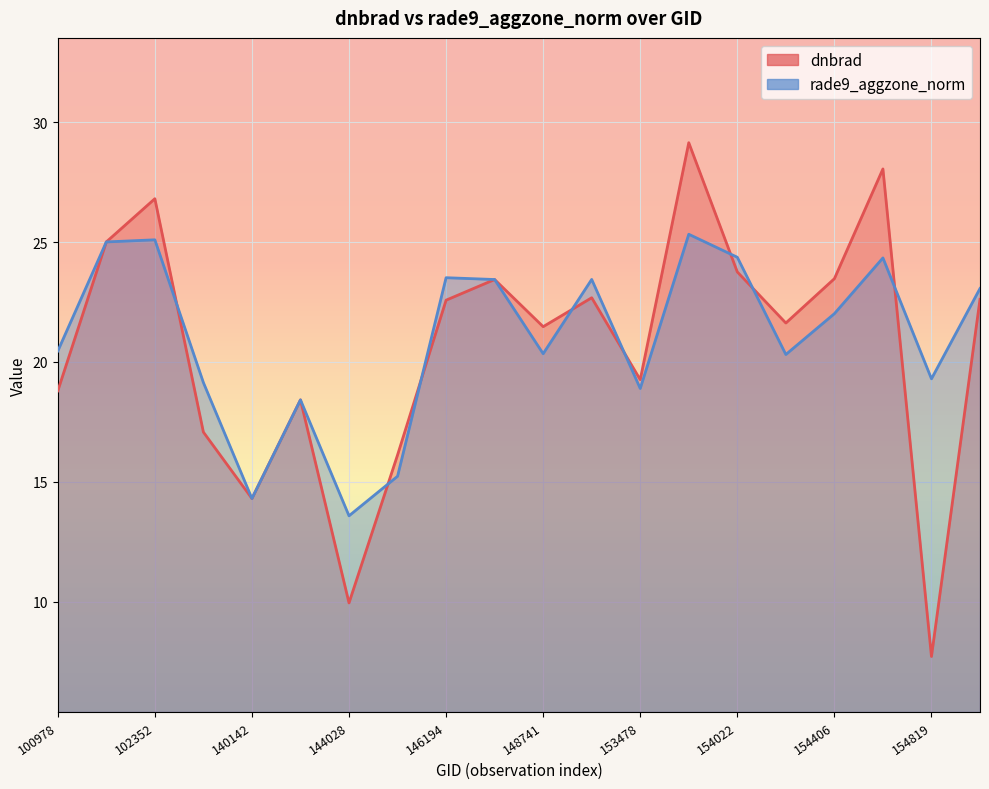

The dnbrad series shows 18.8 at 100978. True or false?

True